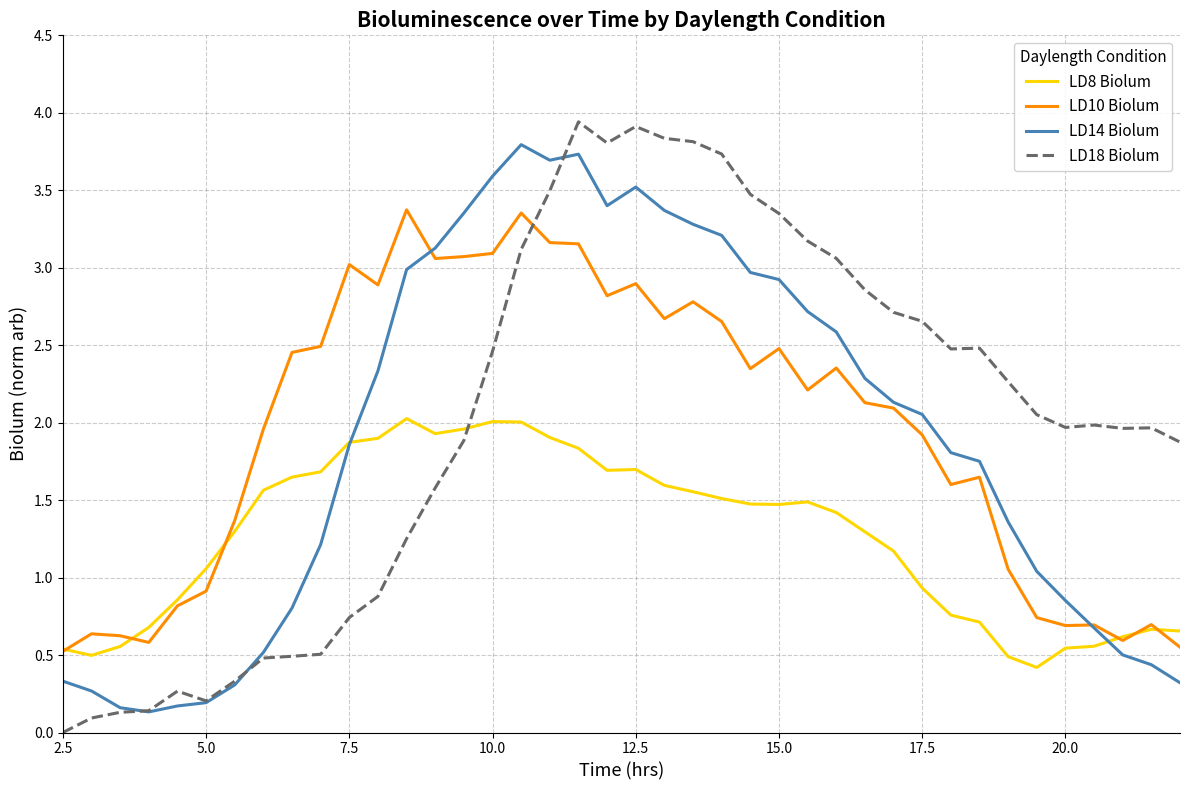

Which series has the largest range (max minus min)?

LD18 Biolum